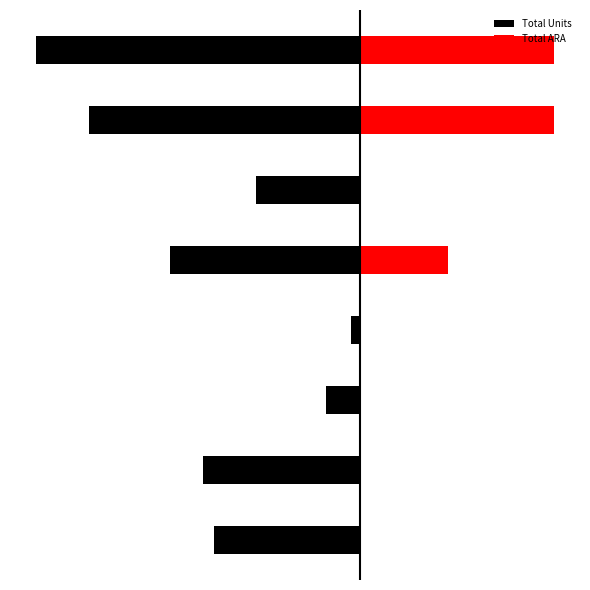

What is the value of the Total Units bar at the 4th from the left?

-9700.0